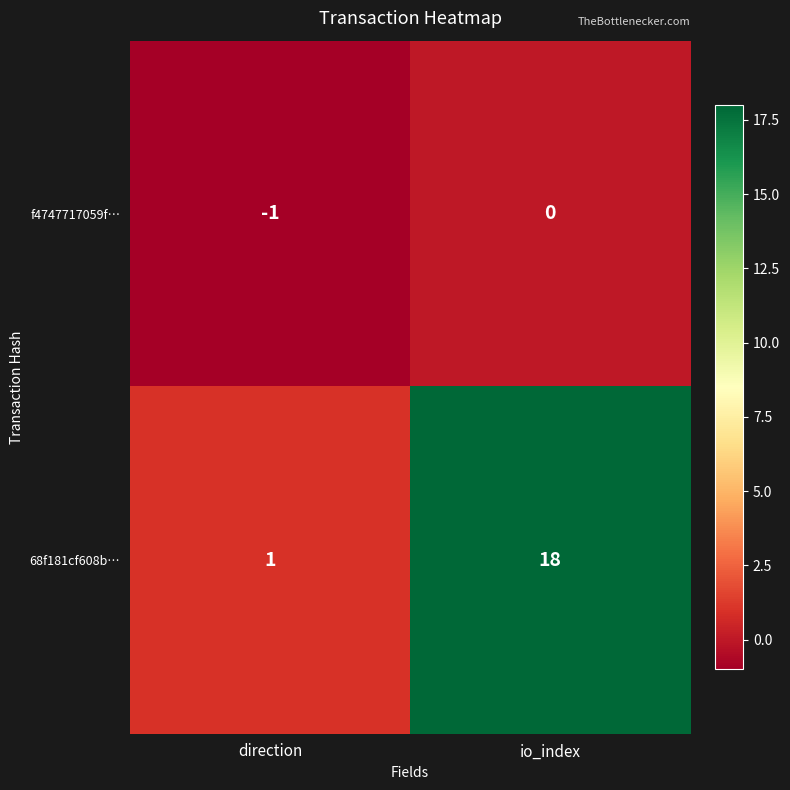

What is the difference between the highest and lowest values at io_index?

18